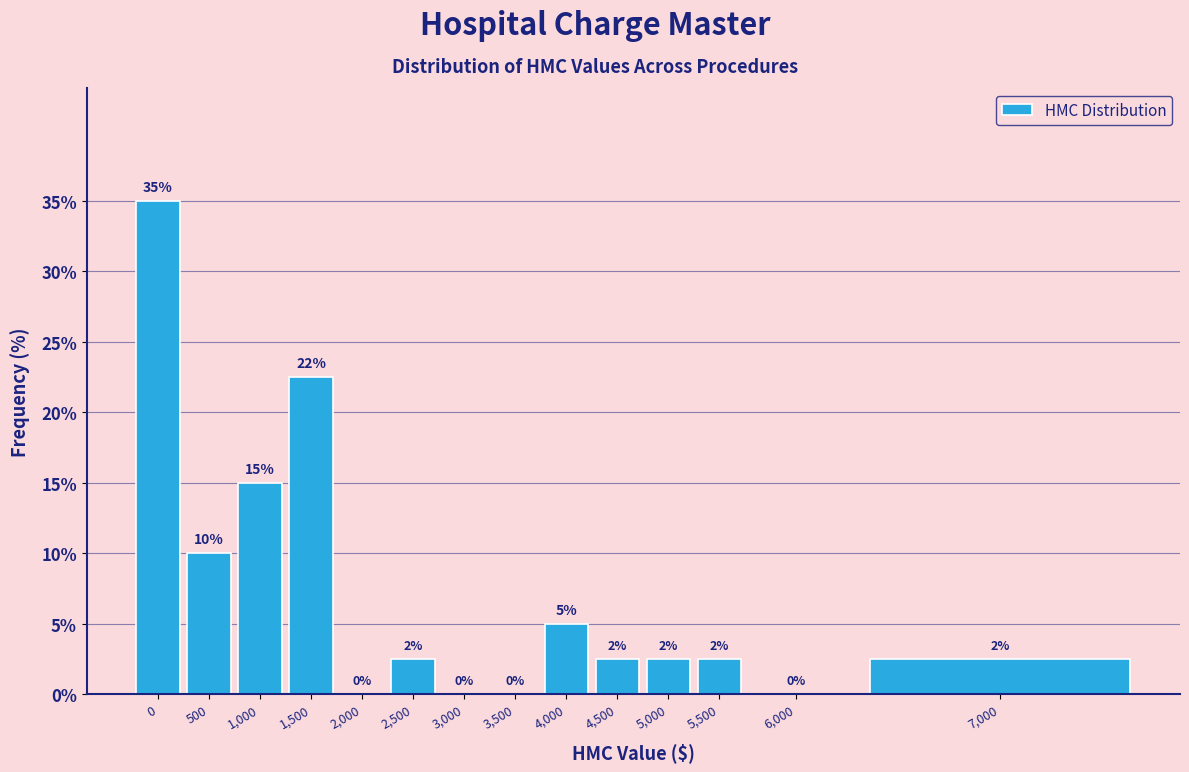

True or false: the data shows 0.0 at 6,000.

True